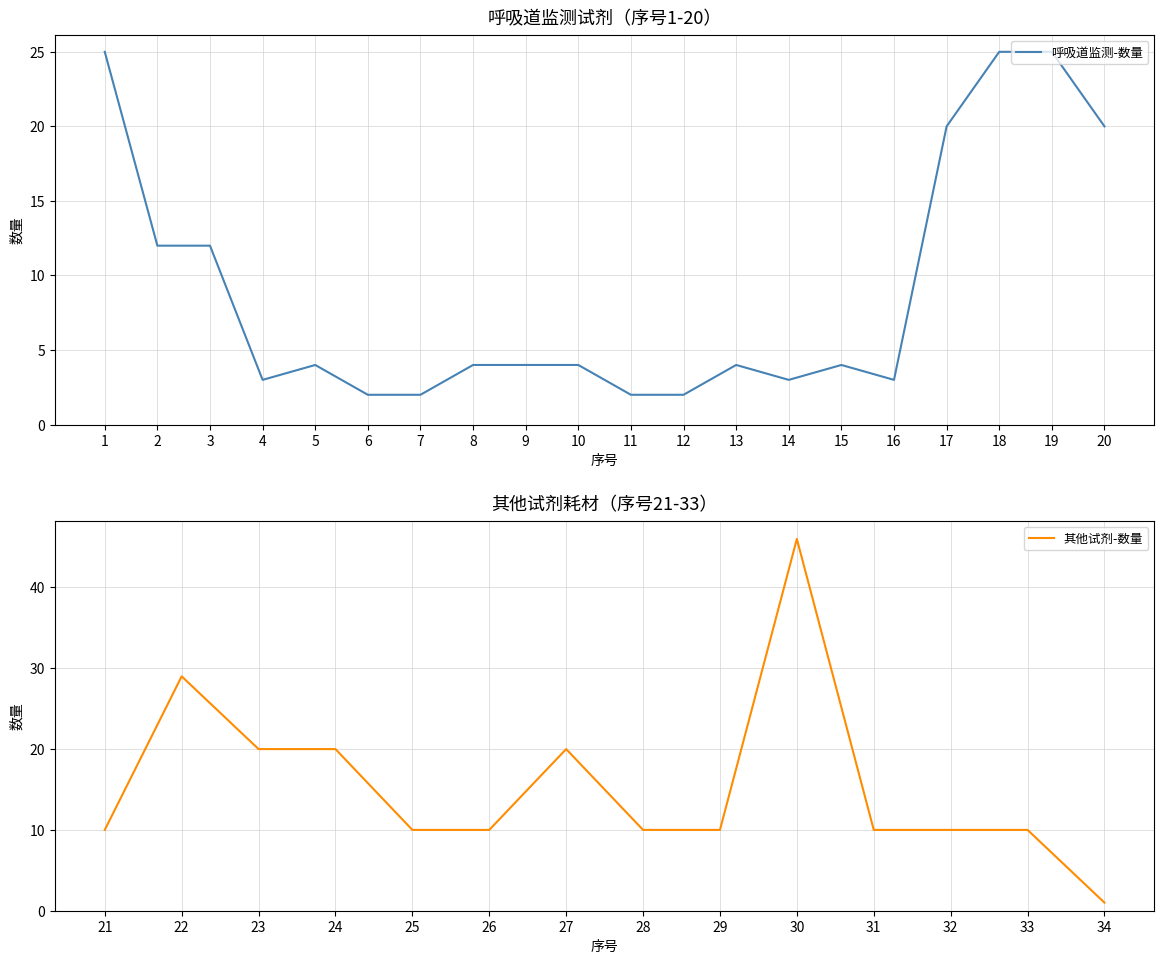

How many interior local valleys (lower than both neighbors) does the data have?

3